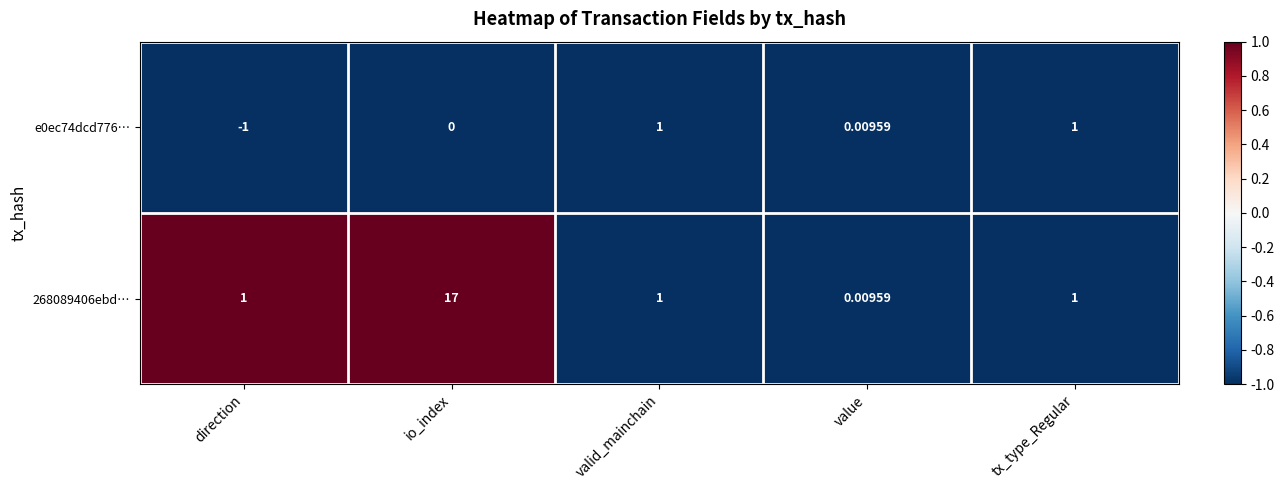

Is the value of 268089406ebd… at io_index greater than the value of e0ec74dcd776… at io_index?

Yes